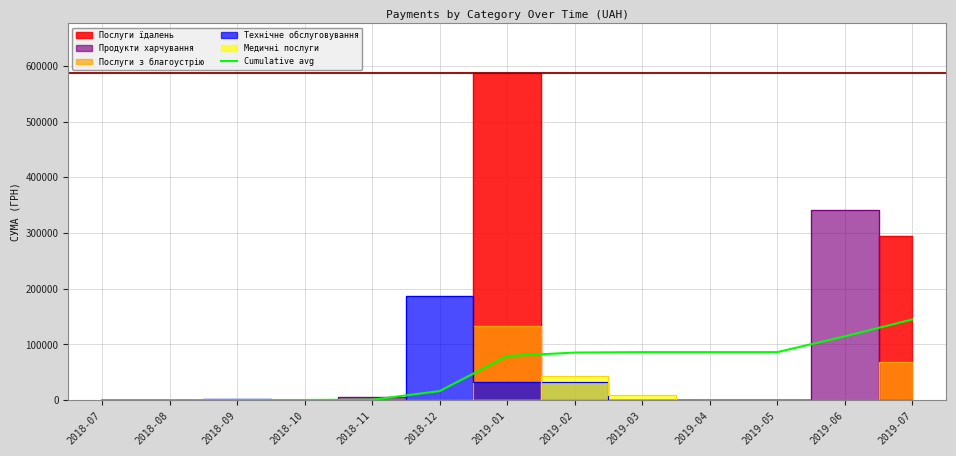

Between 2019-02 and 2019-01, which is larger?

2019-02